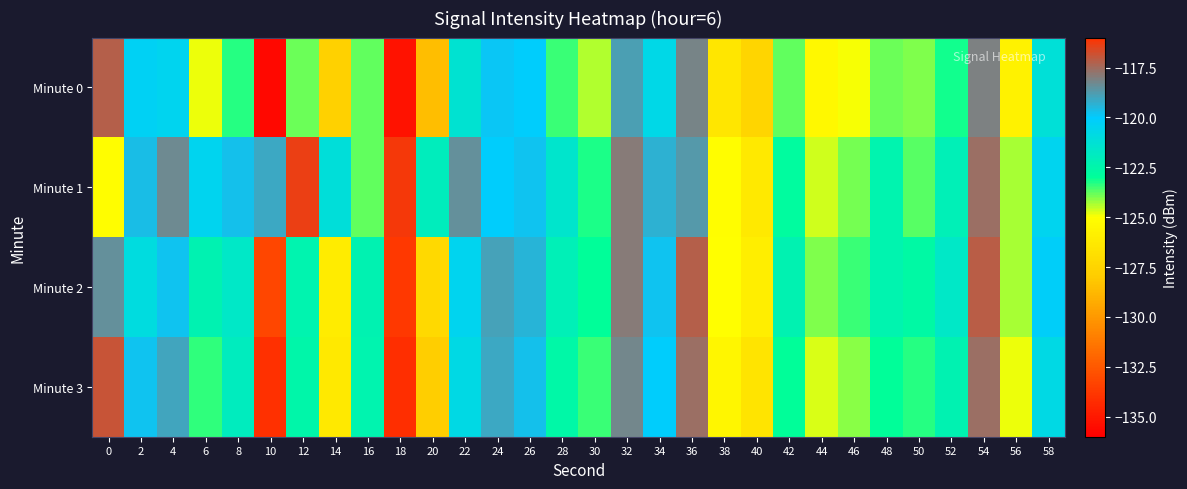

At which category does the chart reach its minimum across all series?

10